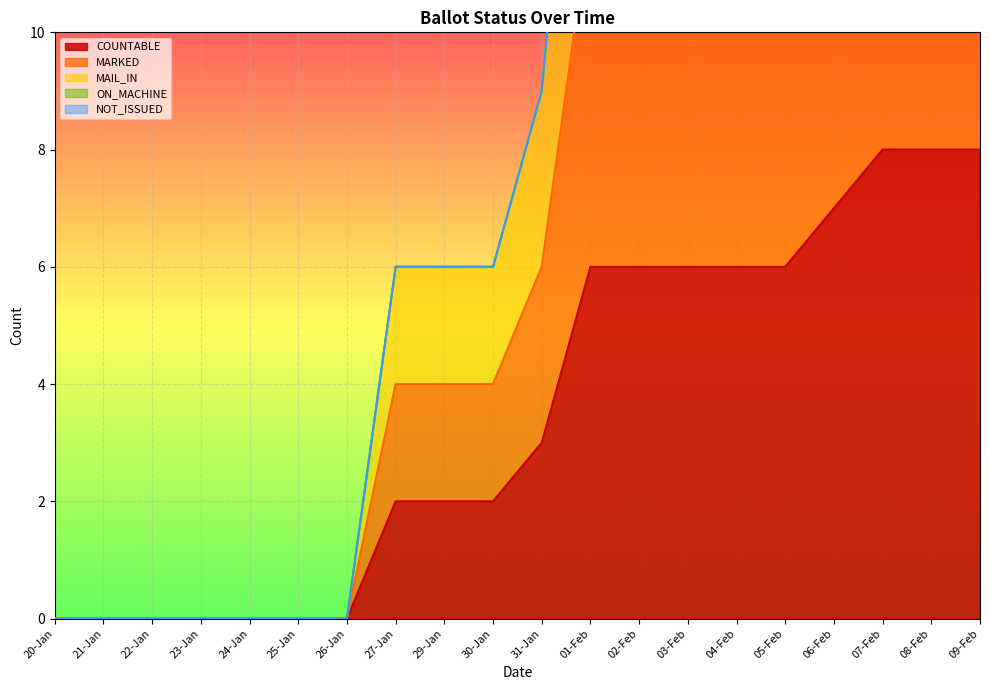

At which category is the sum across all series the highest?

07-Feb